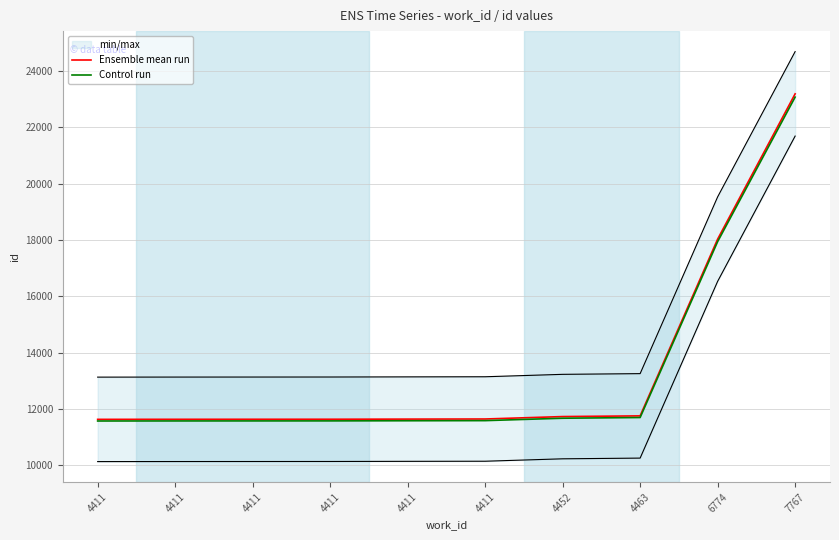

True or false: Control run has more than 1 interior local peaks.

False